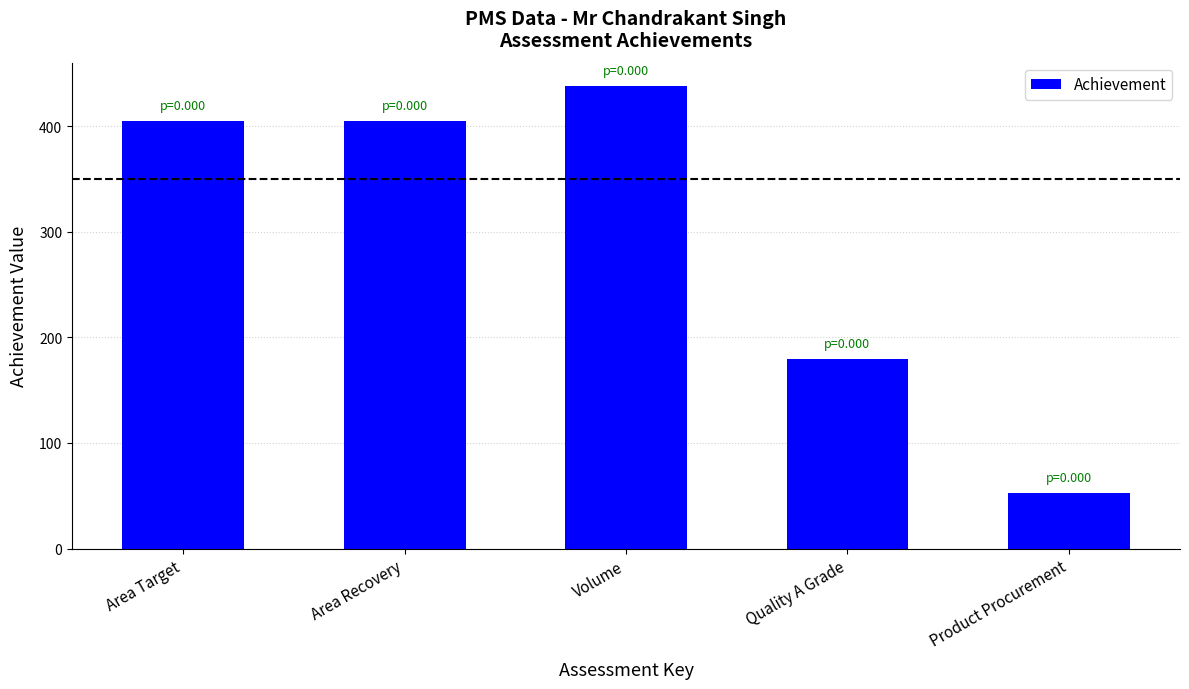

How many data points are less than 405?

2